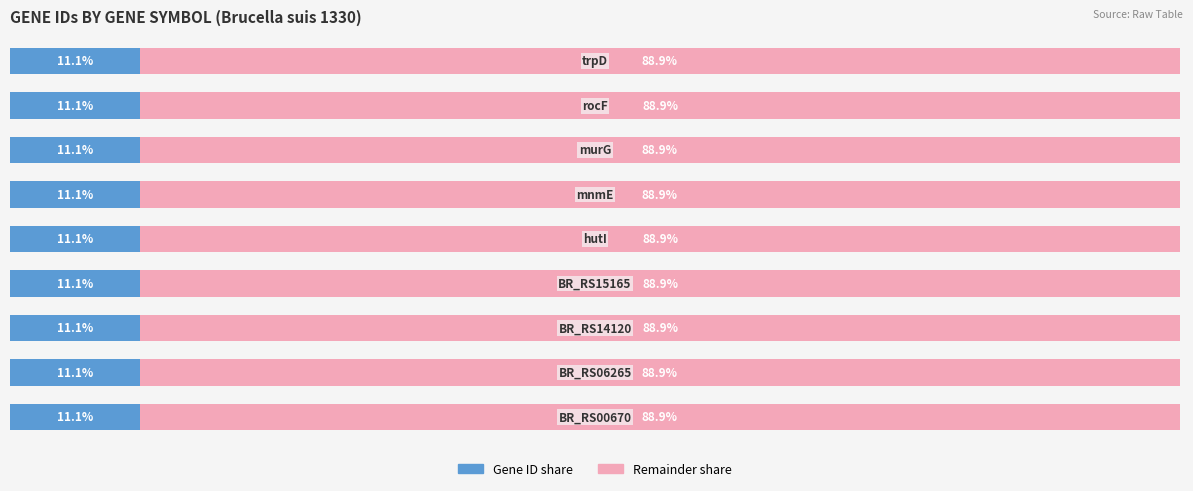

Reading right to left, list all the values displayed in this chart.

Gene ID (left share): 8=11.1	7=11.1	6=11.1	5=11.1	4=11.1	3=11.1	2=11.1	1=11.1	0=11.1
Gene ID (right share): 8=88.9	7=88.9	6=88.9	5=88.9	4=88.9	3=88.9	2=88.9	1=88.9	0=88.9